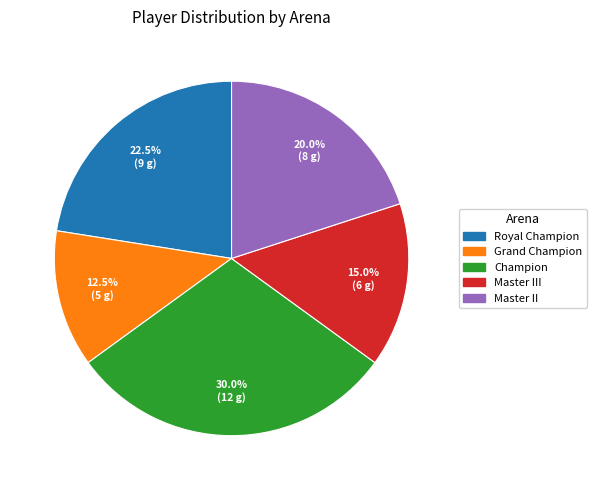

Is there a majority slice in this chart?

No